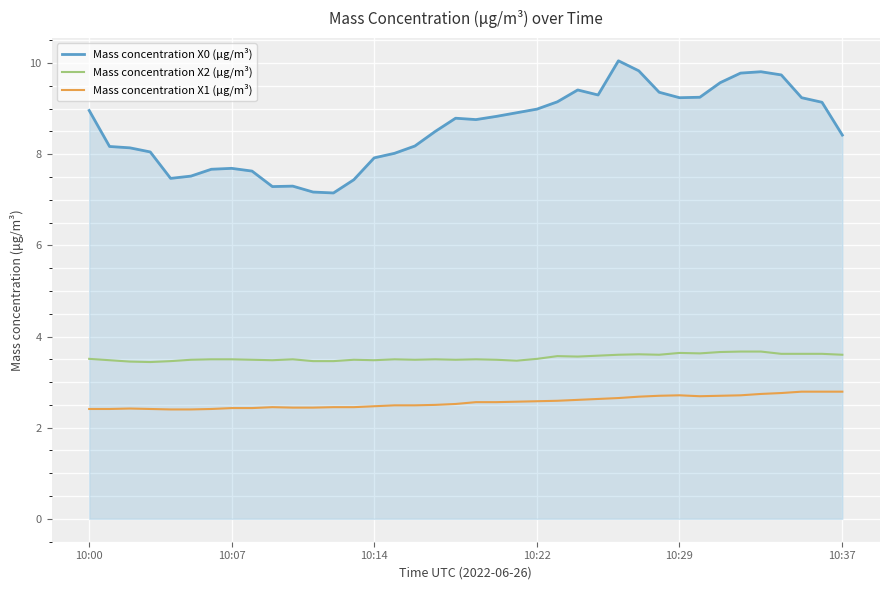

What is the difference between the maximum and minimum values in the Mass concentration X0 (μg/m³) series?

2.9